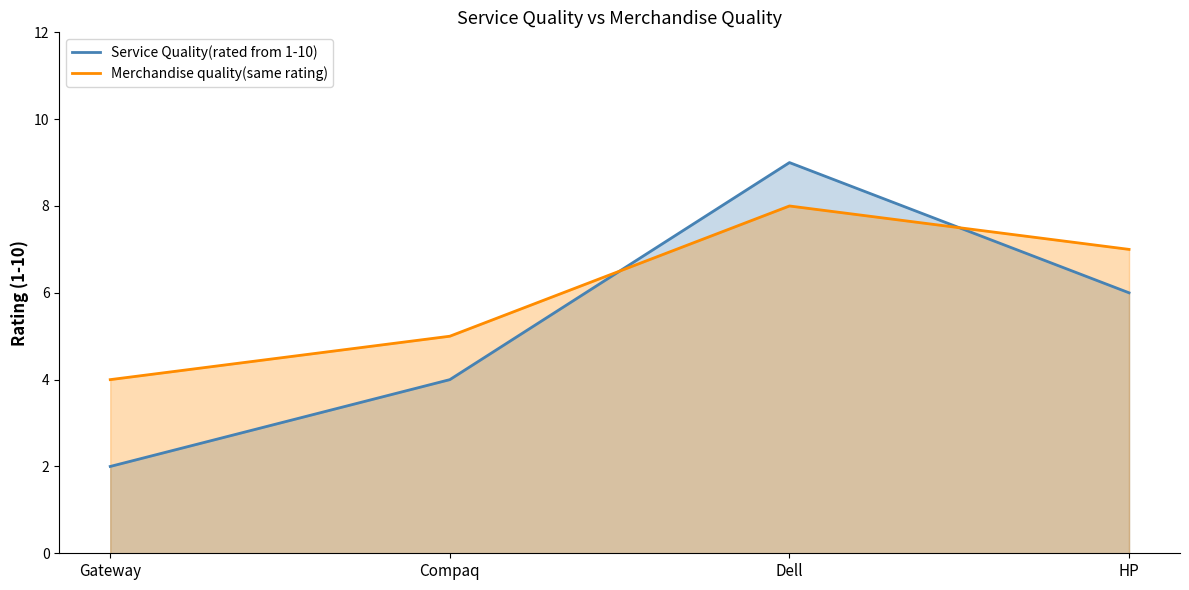

In Service Quality(rated from 1-10), how many points are higher than both neighbors (excluding endpoints)?

1